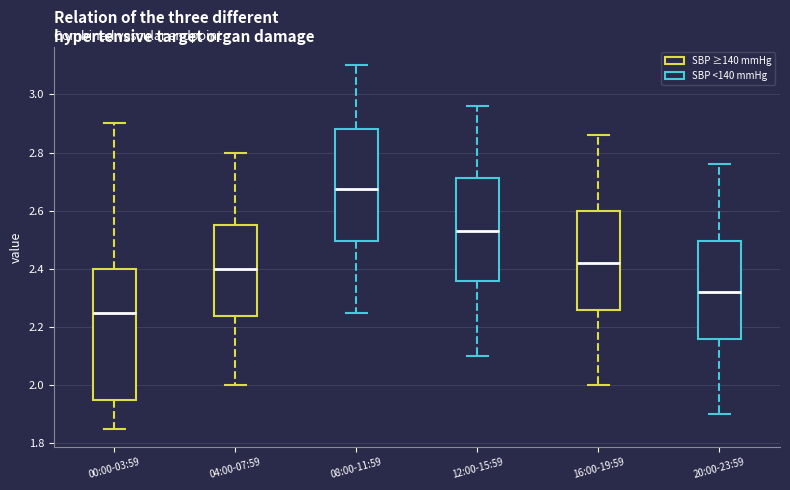

Where does the median line of the box for 00:00-03:59 sit on the y-axis? The values are not printed on the chart, so give them approximately, as read against the axis.

2.26